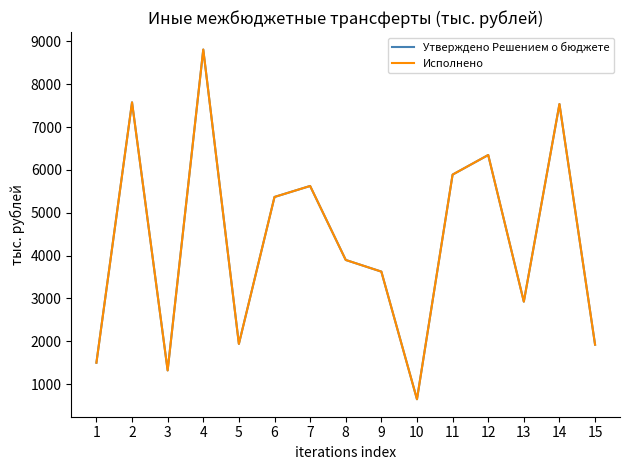

Does the chart display data point markers on the line(s)?

No